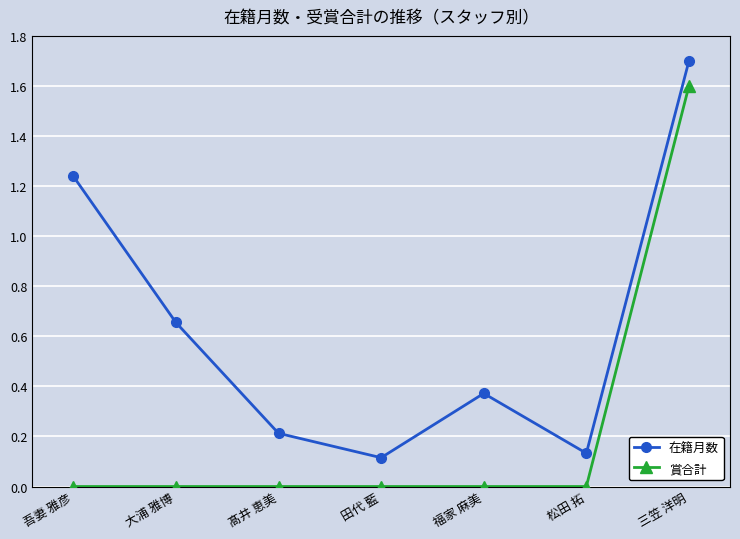

Count the number of data series in this chart.

2